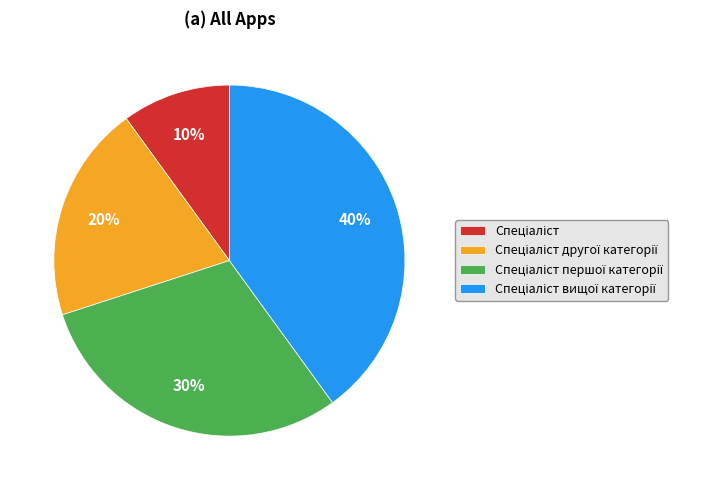

To the nearest percent, what is the difference between the largest and smallest slice percentages?

30%